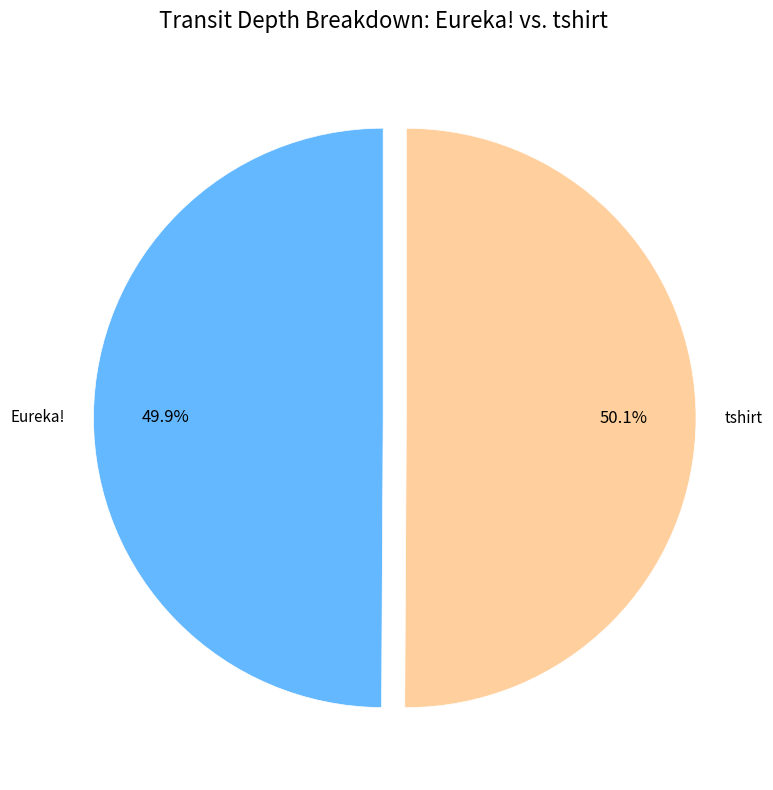

The tshirt slice represents 50% of the pie. True or false?

True